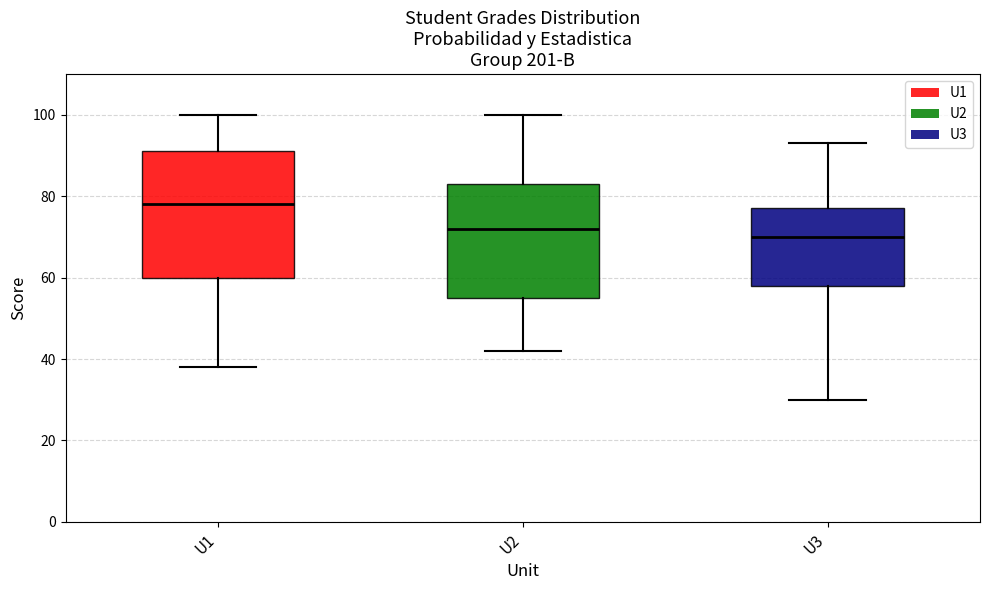

Which box has the highest median line?

U1